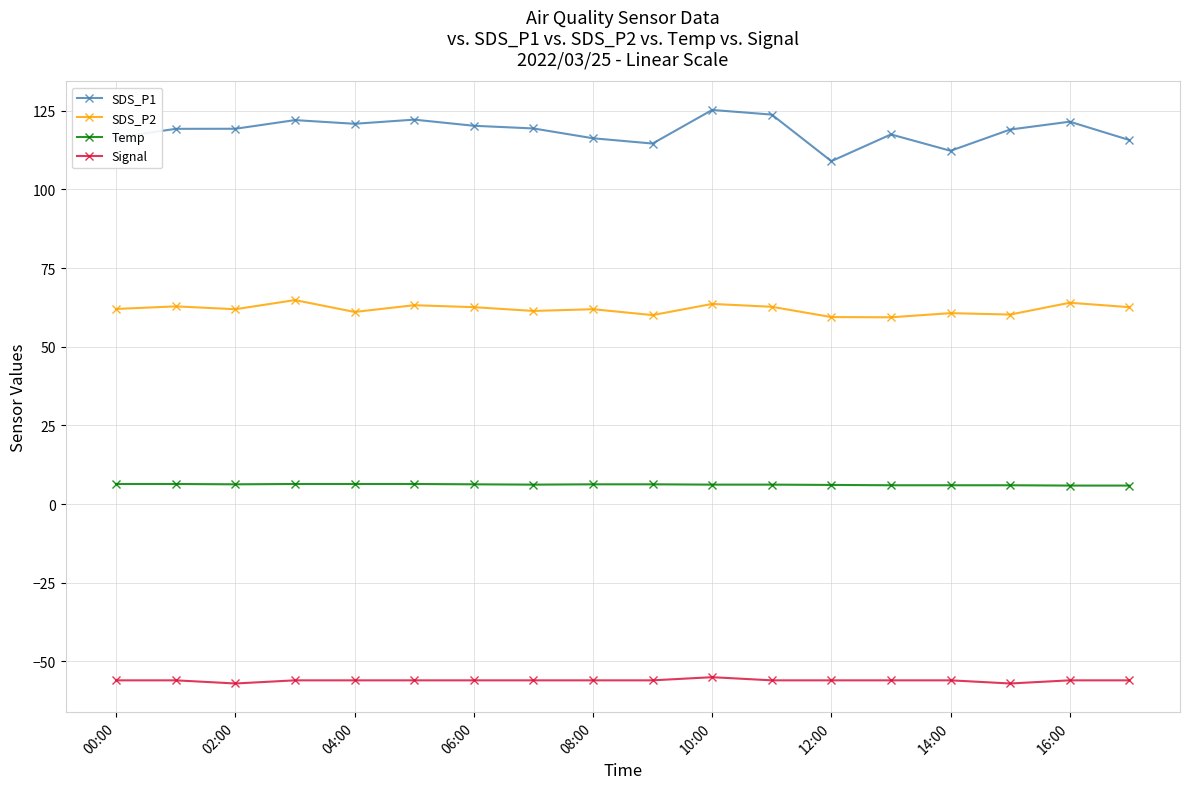

What is the sum of all Signal values?

-1009.0